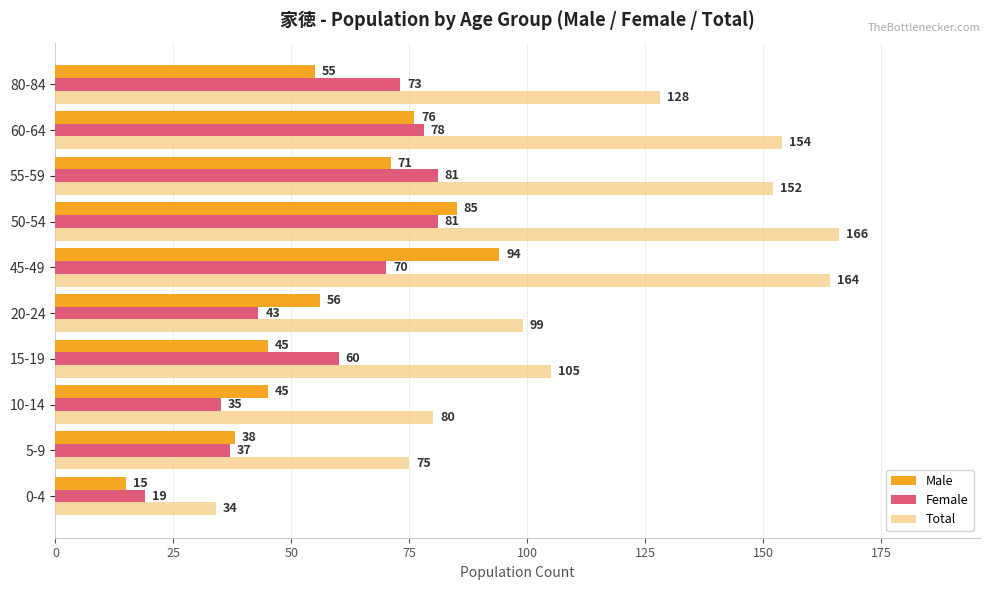

Which series has the widest spread of values?

Total